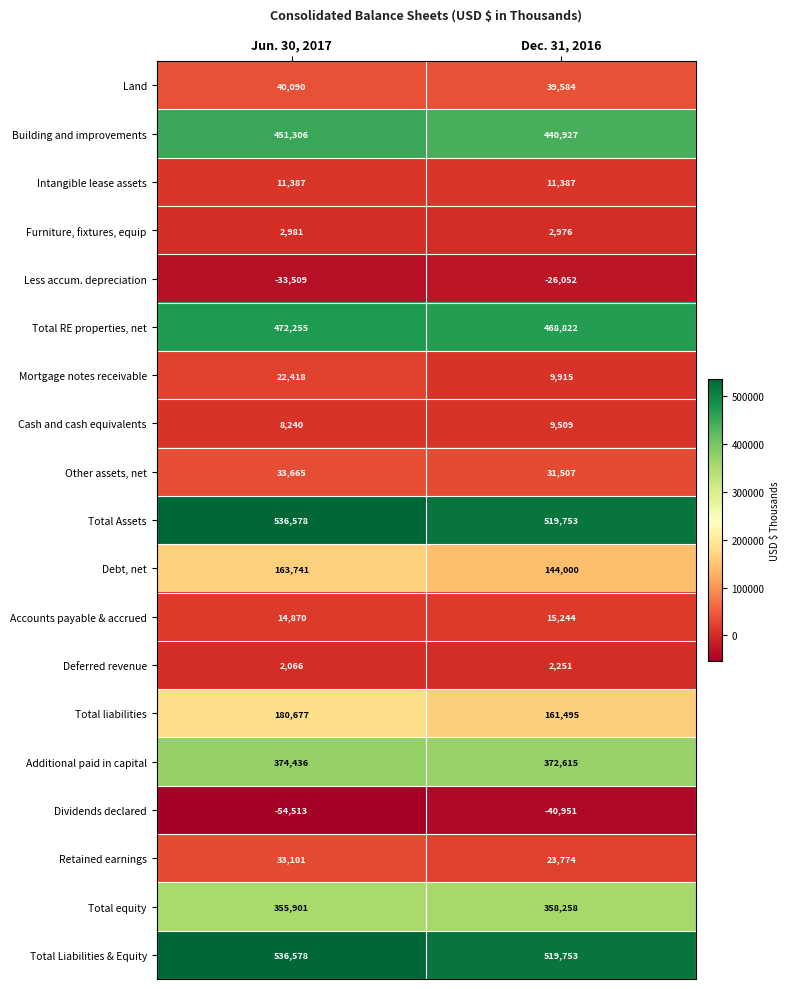

Which series has the widest spread of values?

Debt, net